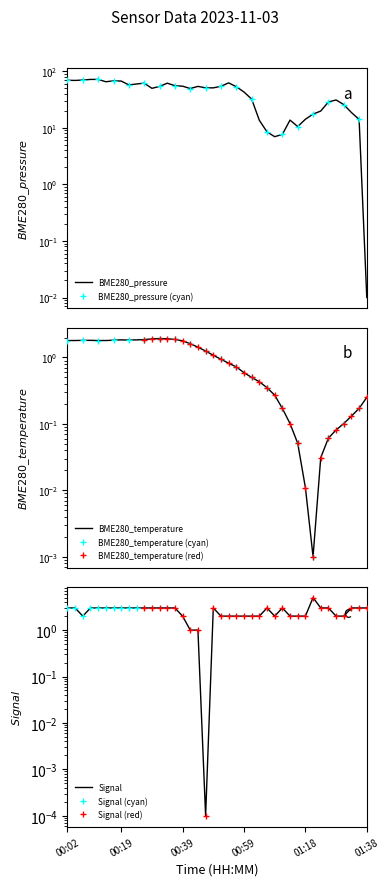

True or false: BME280_pressure and Signal cross at least once.

True